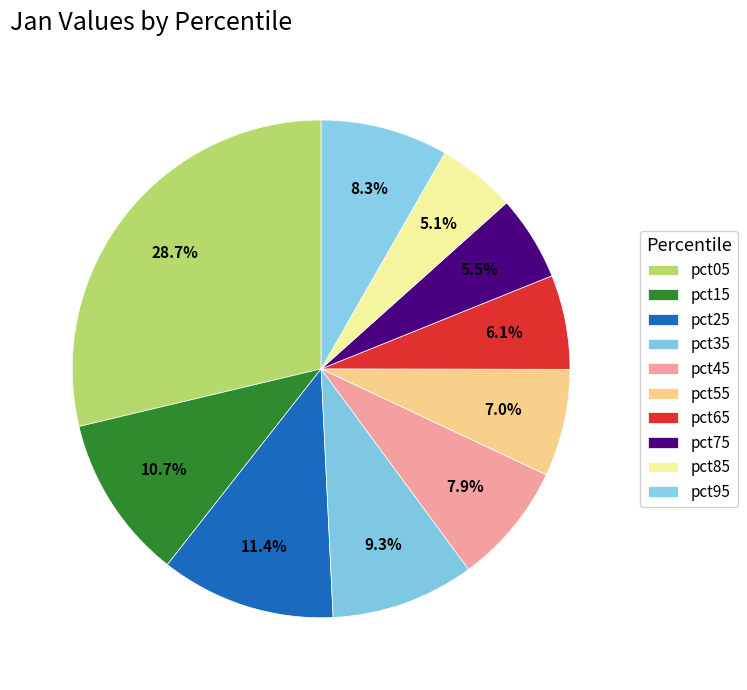

Does pct95 account for over 50% of the chart?

No